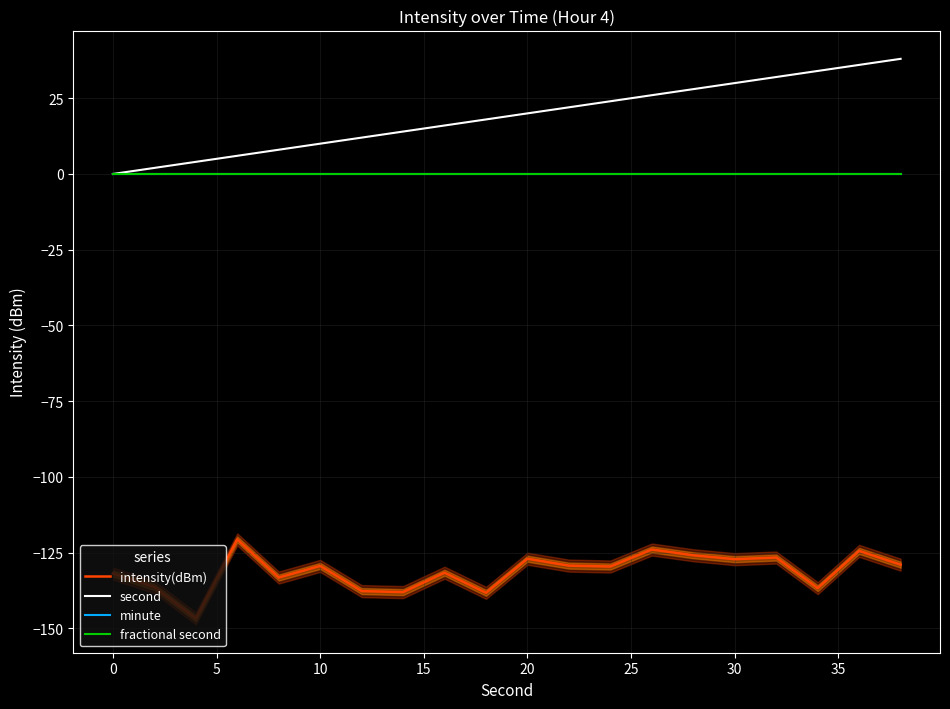

At how many categories does at least one series exceed -15?

20